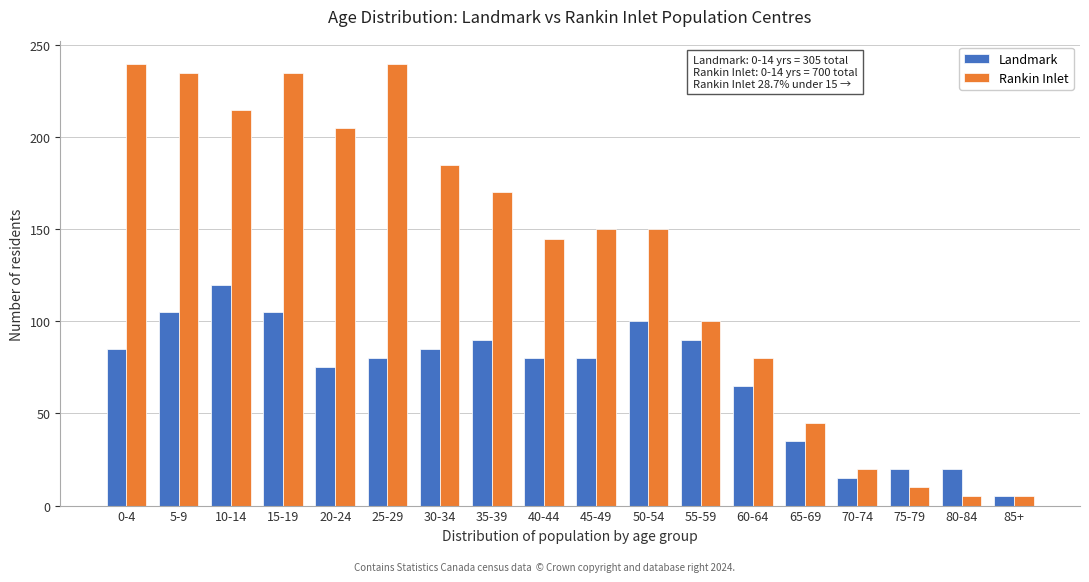

True or false: Landmark has a value of 35 at 65-69.

True